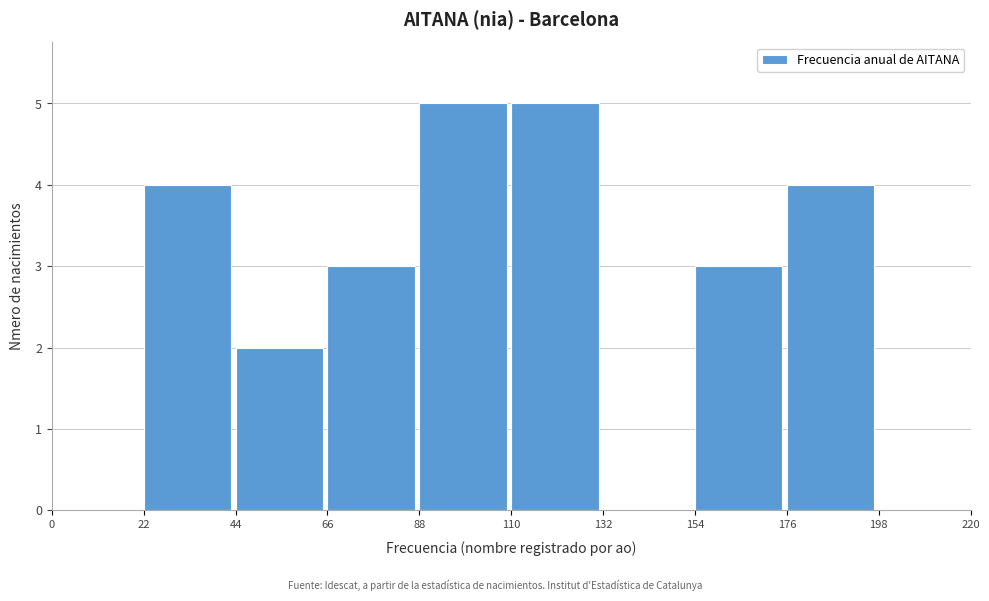

Reading left to right, transcribe this chart: for each bar, give the range it covers on the x-axis and its height. The values are not printed on the chart, so give them approximately, as read against the axis.

0 to 22: 0
22 to 44: 4
44 to 66: 2
66 to 88: 3
88 to 110: 5
110 to 132: 5
132 to 154: 0
154 to 176: 3
176 to 198: 4
198 to 220: 0